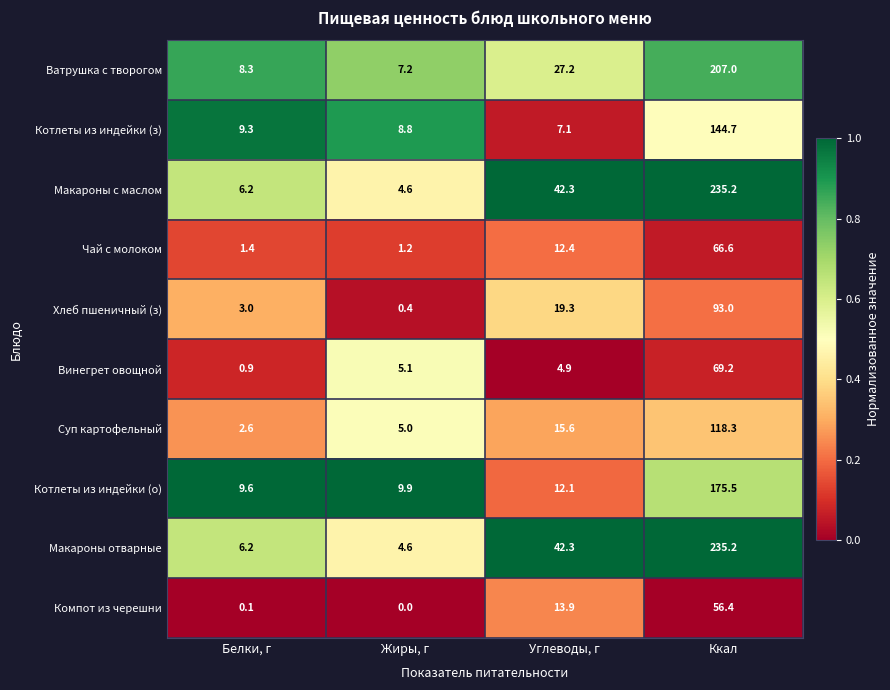

At how many categories does at least one series exceed 0?

4